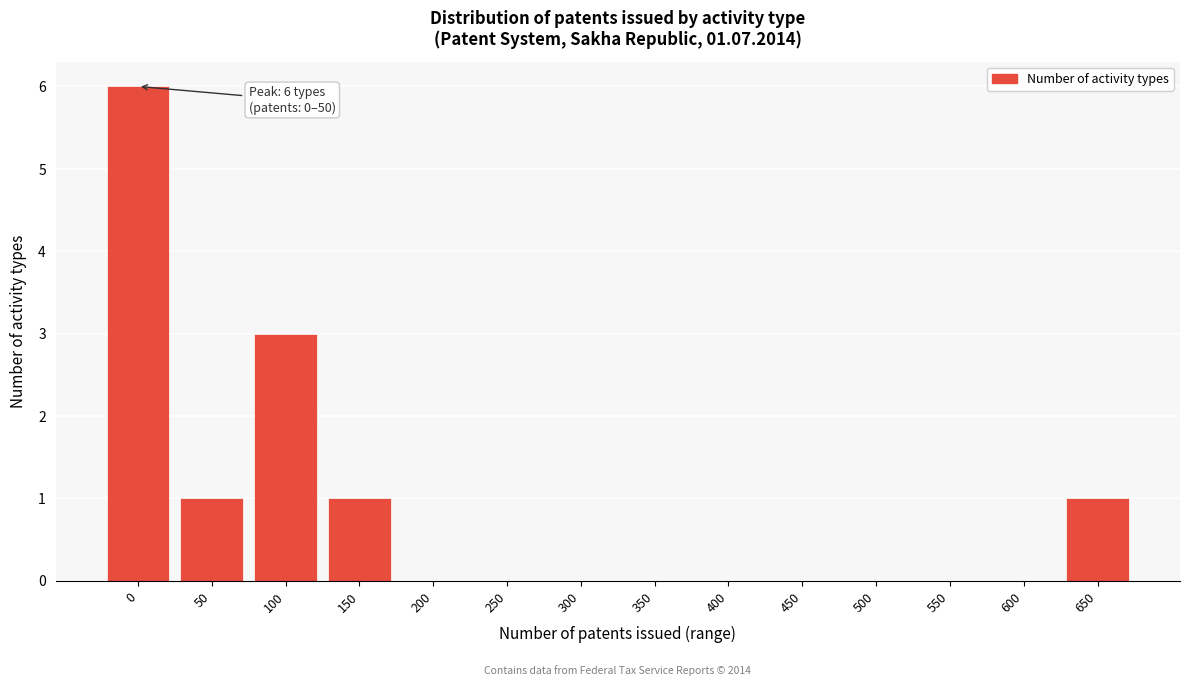

Reading left to right, what are all the values shown in this chart?

0=6	50=1	100=3	150=1	200=0	250=0	300=0	350=0	400=0	450=0	500=0	550=0	600=0	650=1